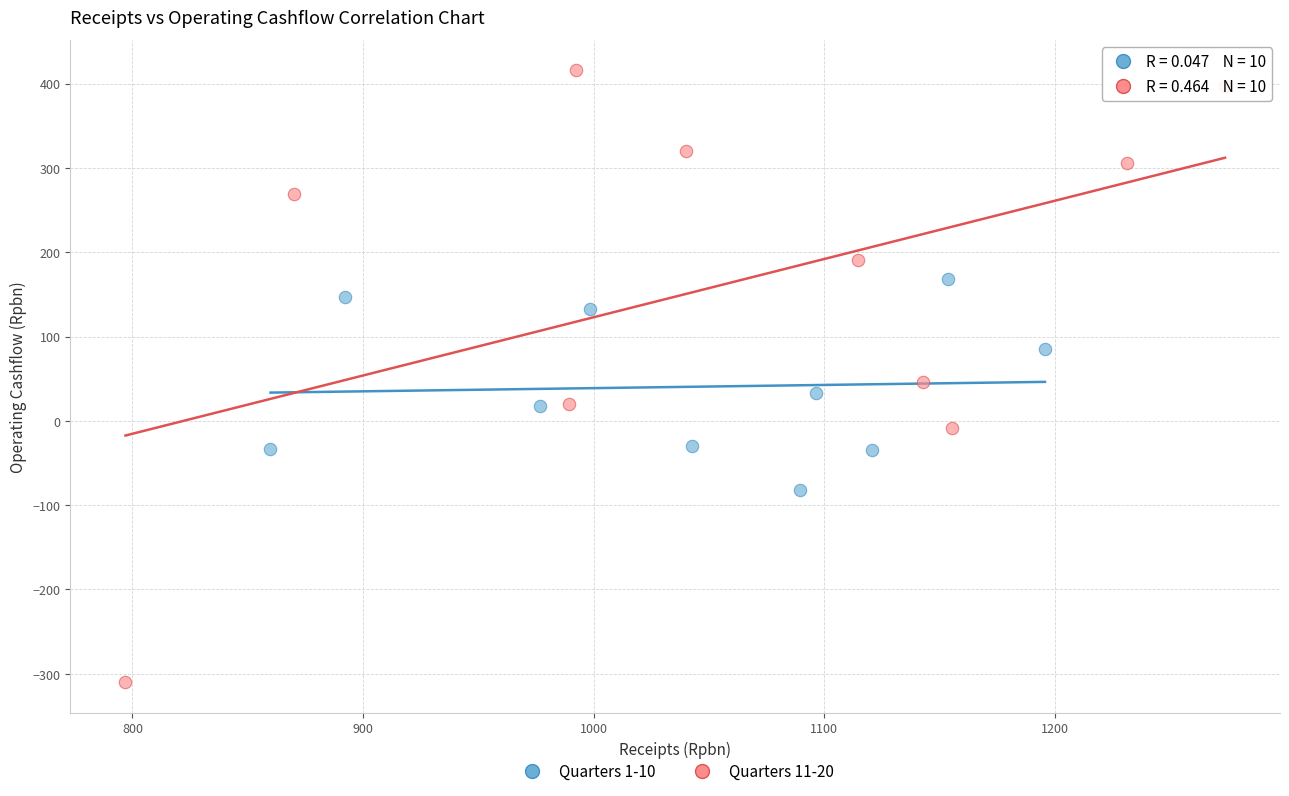

Which series reaches the minimum Y coordinate?

Quarters 11-20